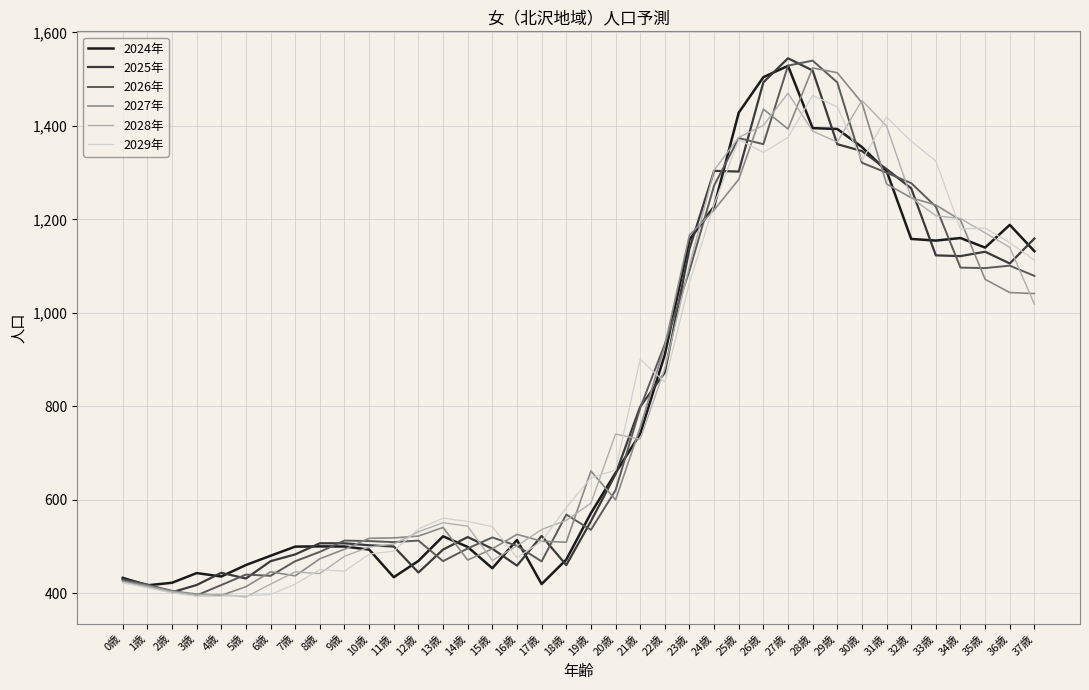

What is the total value across all series at 2歳?

2439.9